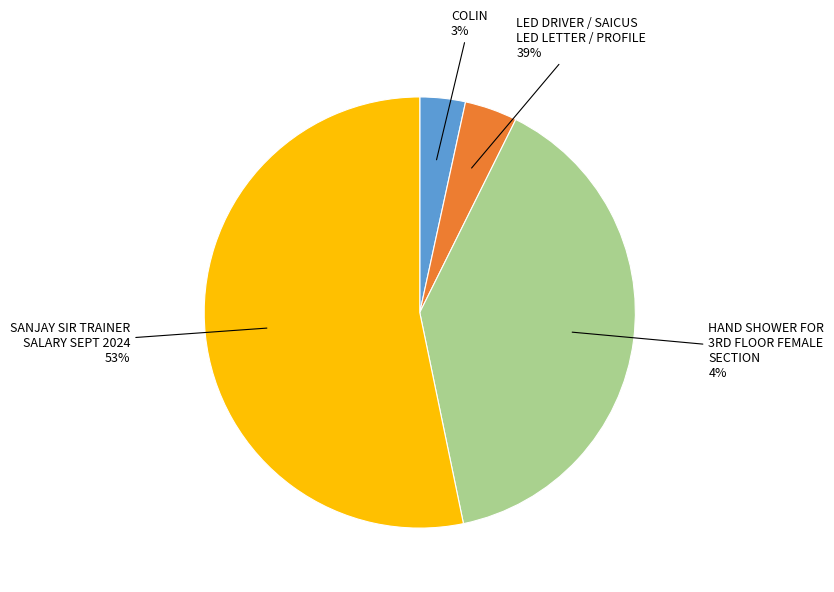

Is it true that SANJAY SIR TRAINER SALARY SEPT 2024 is 53% of the pie?

True